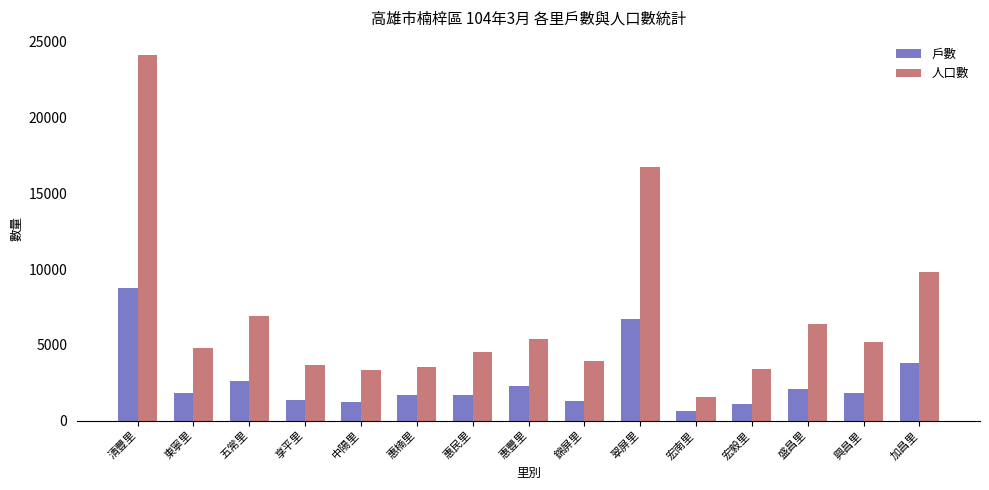

Is it true that 人口數 equals 16740 at 翠屏里?

True